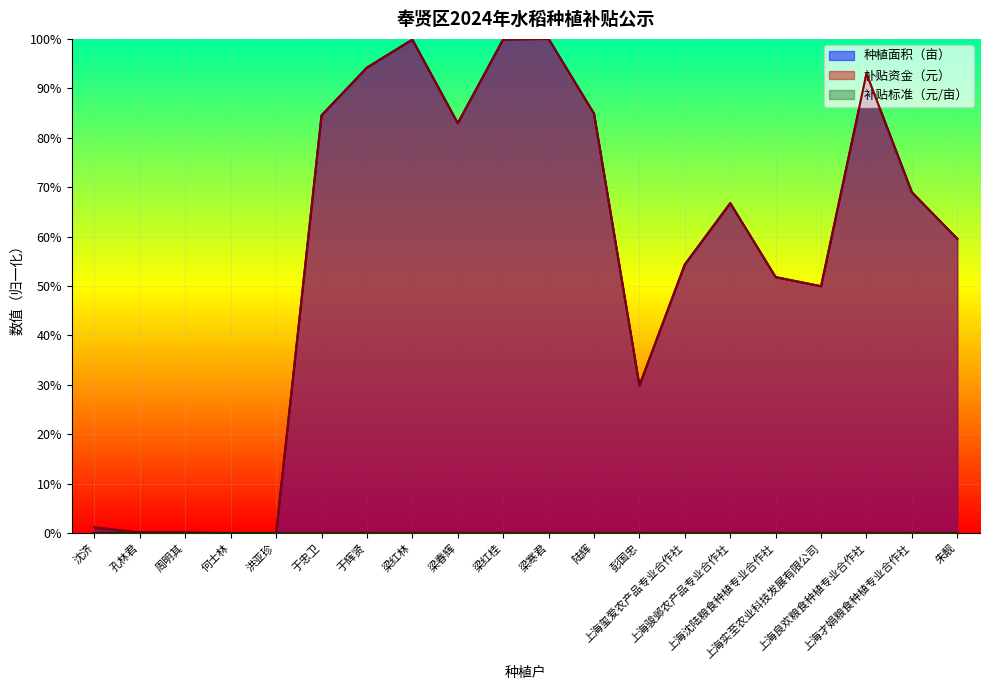

Is it true that 种植面积（亩） equals -66.7 at 何士林?

False